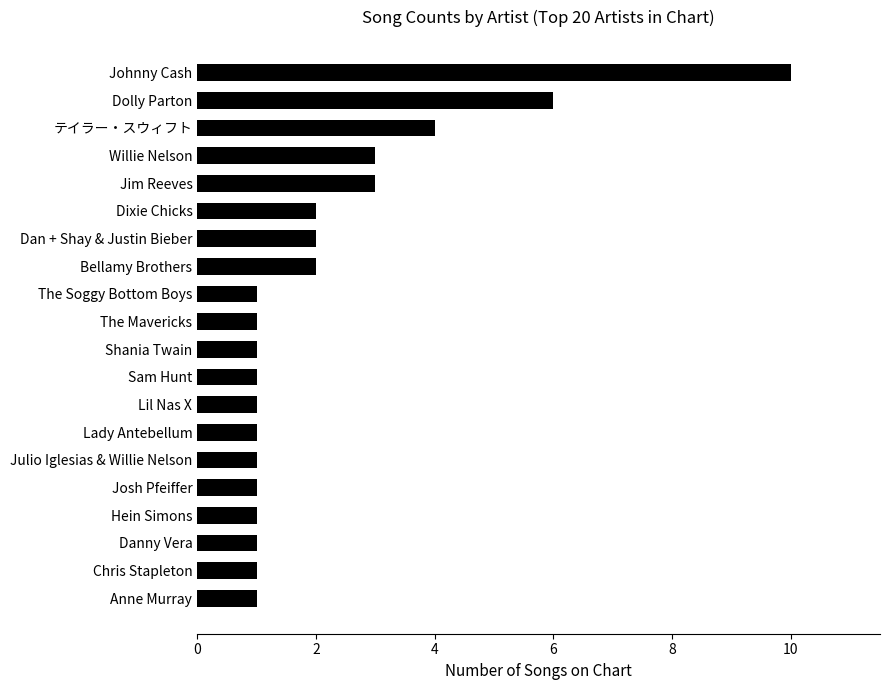

True or false: the data shows 0 at The Mavericks.

False